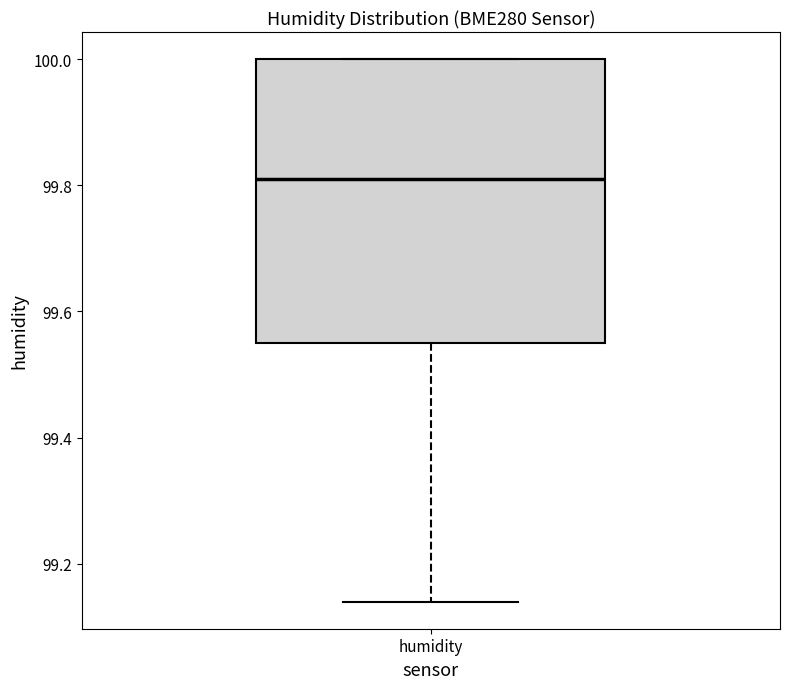

Transcribe this box plot: give where the median line is, the range the box spans, and where the two whiskers end, as read against the y-axis. The values are not printed on the chart, so give them approximately, as read against the axis.

median 99.82, box 99.56 to 100.00, whiskers 99.14 to 100.00